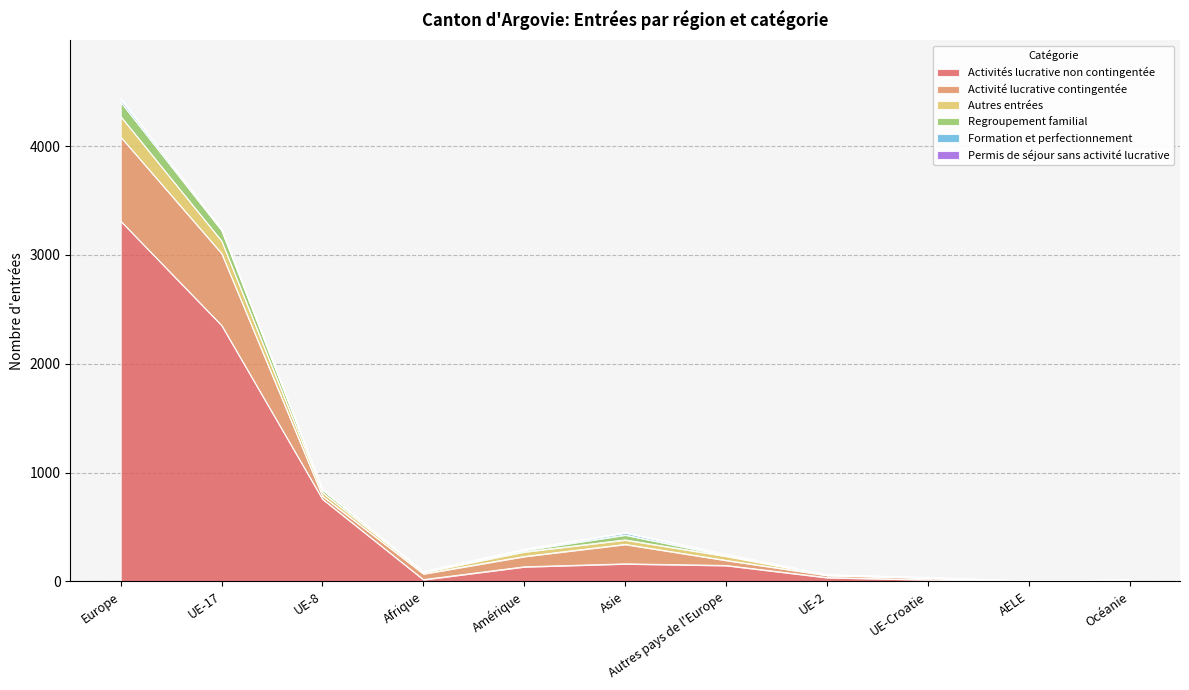

What is the label of the 11th point from the right?

Europe